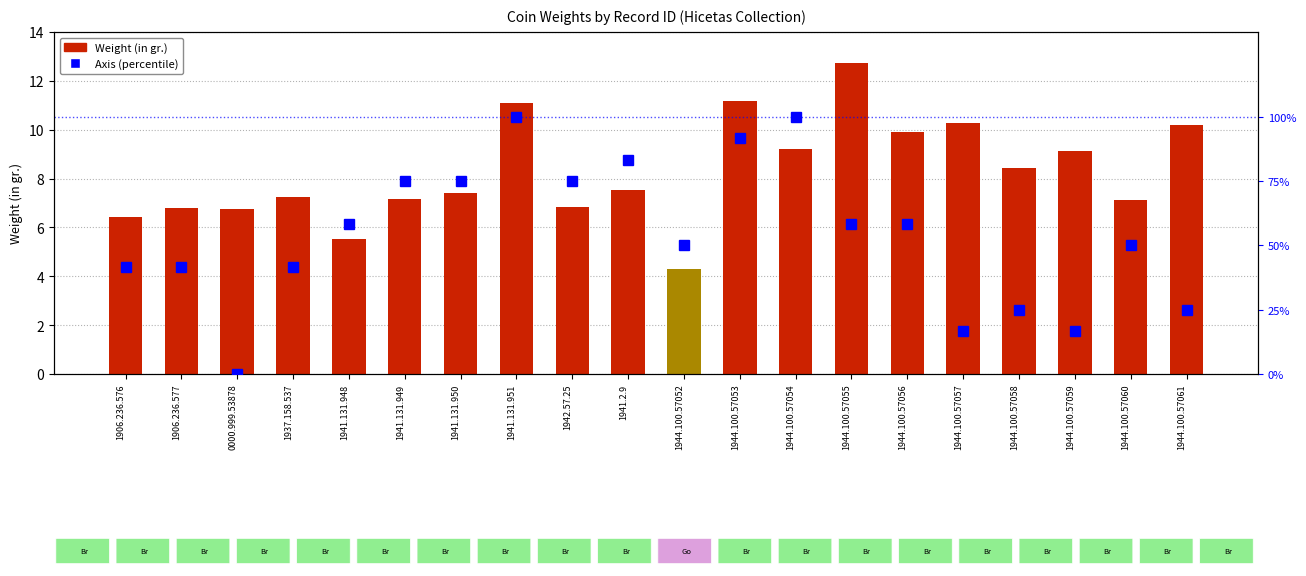

At which label does Weight (in gr.) first exceed 7?

1937.158.537